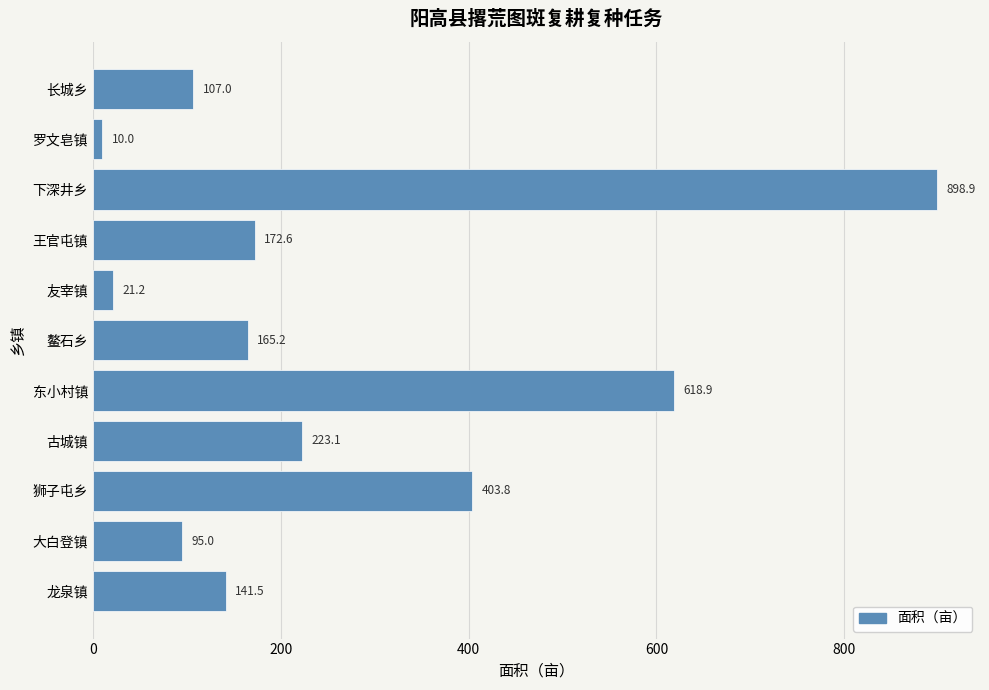

Reading bottom to top, list all the values displayed in this chart.

141.5	95.0	403.8	223.1	618.9	165.2	21.2	172.6	898.9	10.0	107.0